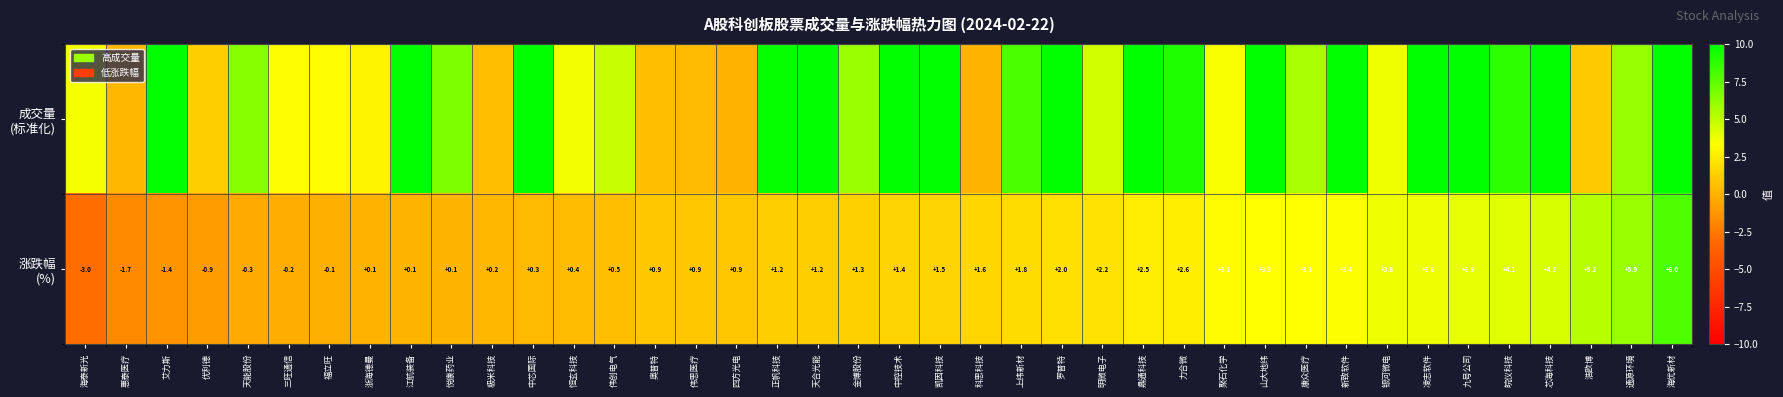

What is the sum of the 成交量 (标准化) values at 惠泰医疗 and 金博股份?

6.2